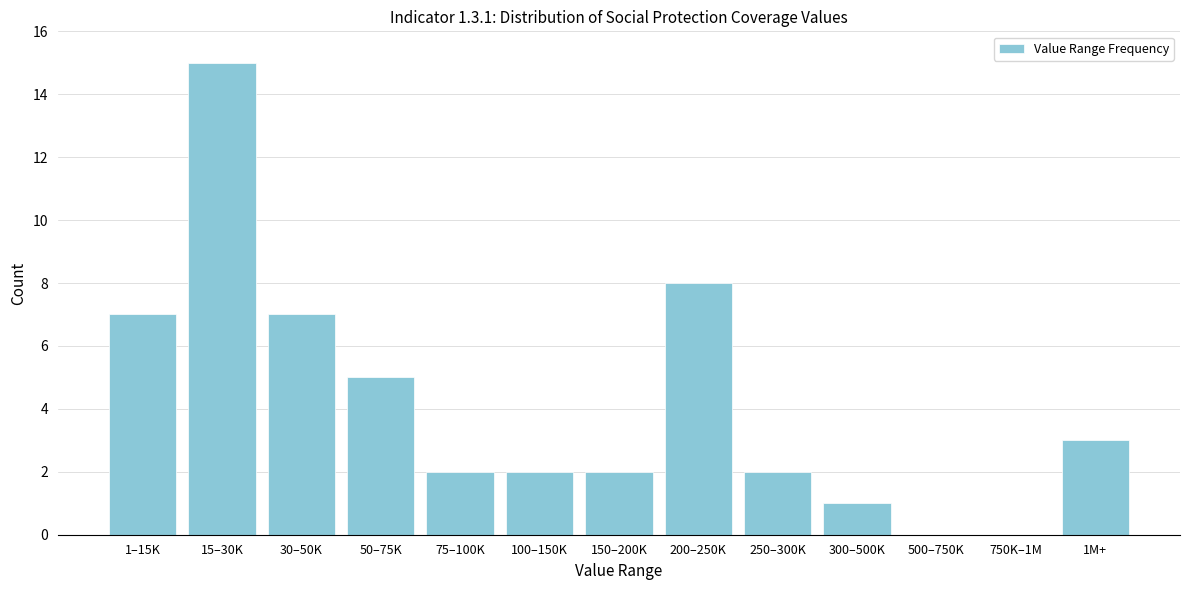

Reading left to right, list all the values displayed in this chart.

1–15K=7	15–30K=15	30–50K=7	50–75K=5	75–100K=2	100–150K=2	150–200K=2	200–250K=8	250–300K=2	300–500K=1	500–750K=0	750K–1M=0	1M+=3